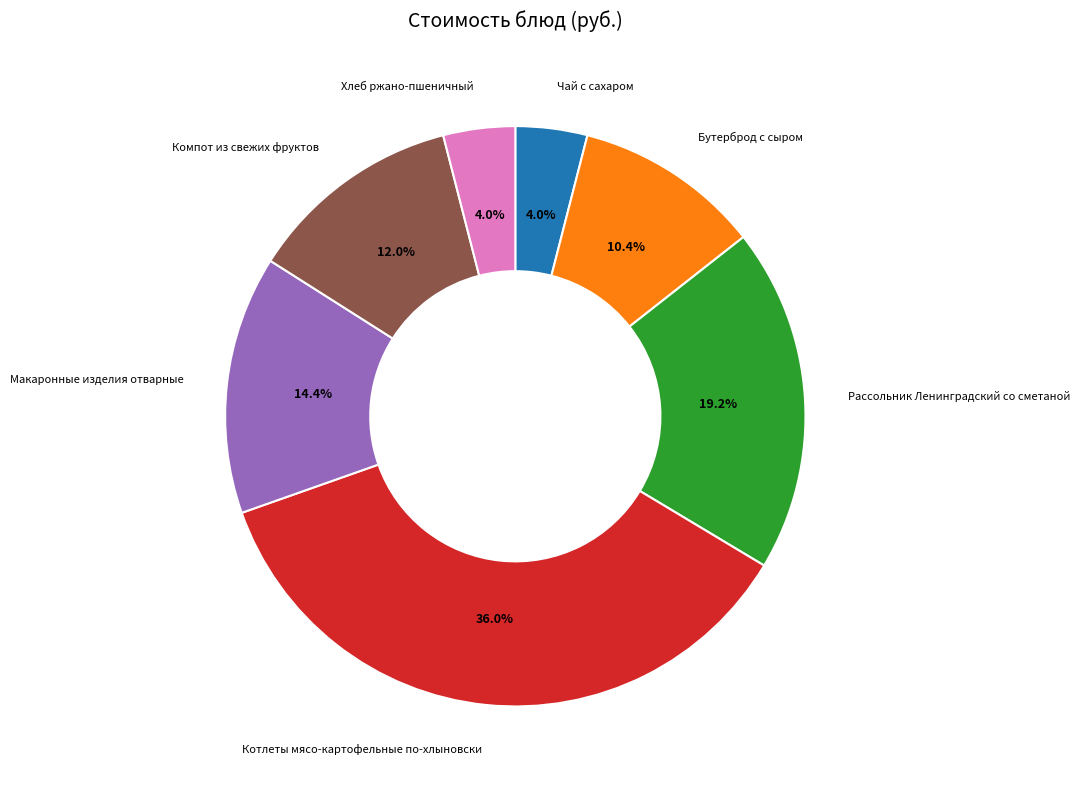

To the nearest percent, what is the difference between the Макаронные изделия отварные and Хлеб ржано-пшеничный slice percentages?

10%